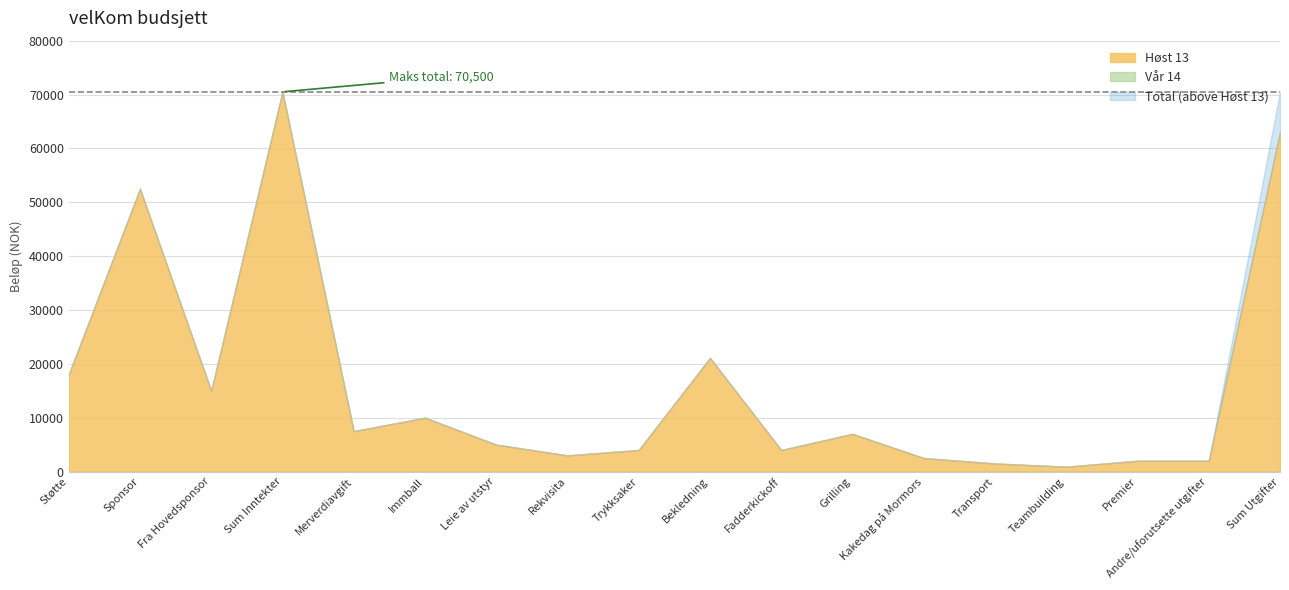

Rank the series by their maximum value, from lowest to highest.

Vår 14, Høst 13, Total